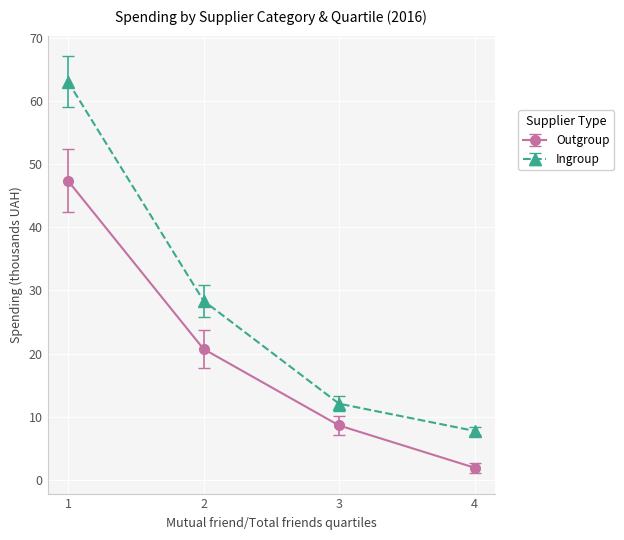

The Ingroup series shows 12.1 at 3. True or false?

True